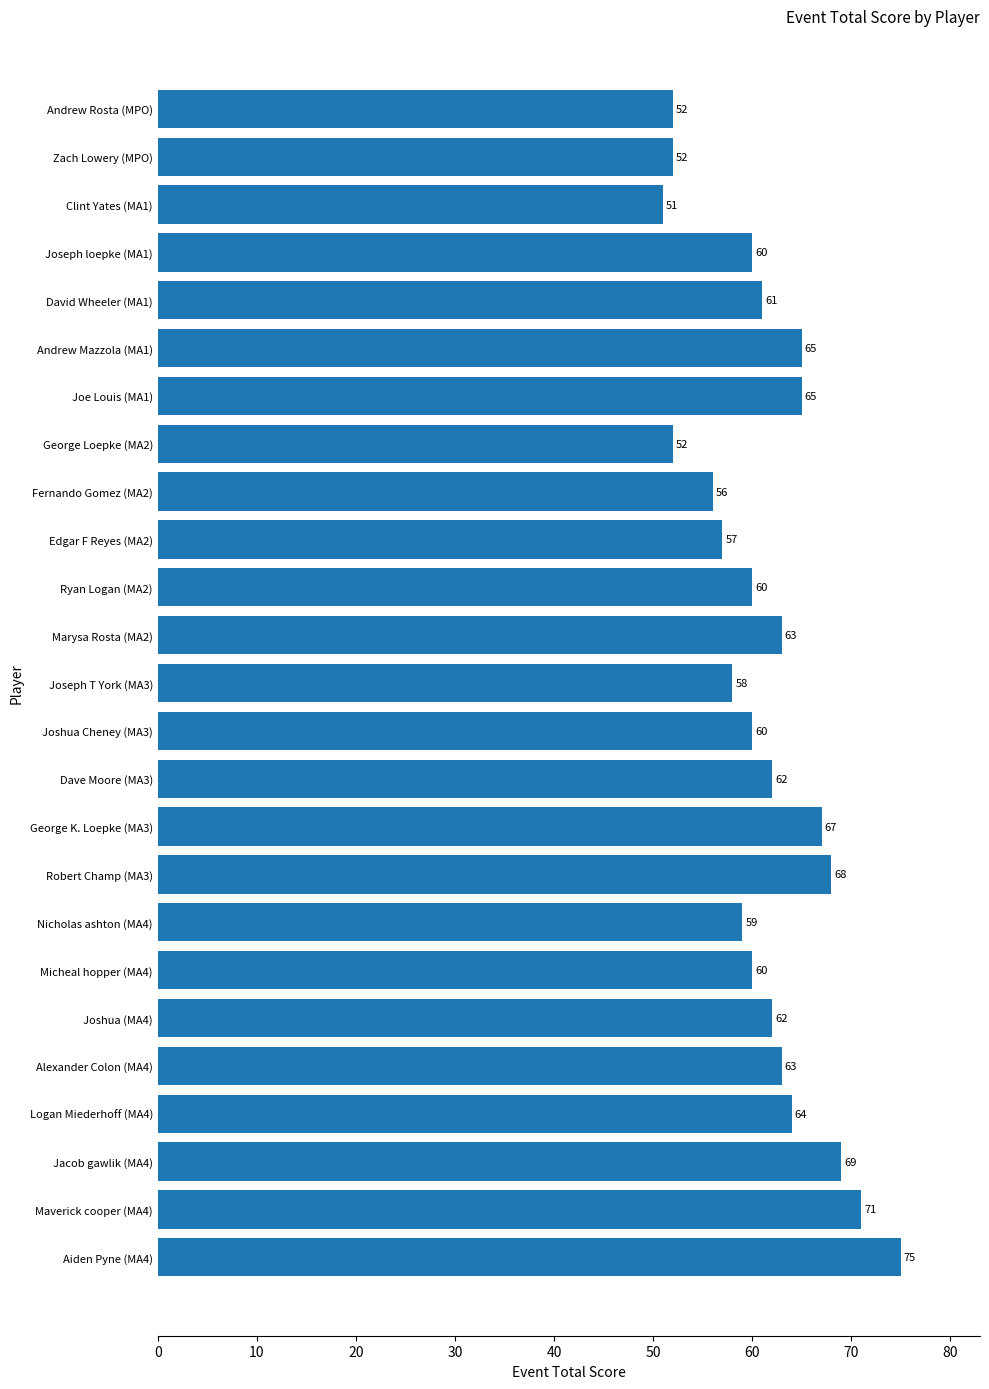

What is the change in value from Joshua (MA4) to Aiden Pyne (MA4)?

+13